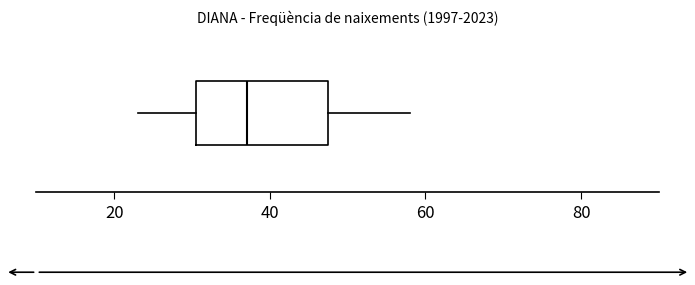

Read this box plot against the x-axis: the position of the median line, the range covered by the box, and the ends of both whiskers. The values are not printed on the chart, so give them approximately, as read against the axis.

median 38, box 30 to 48, whiskers 24 to 58